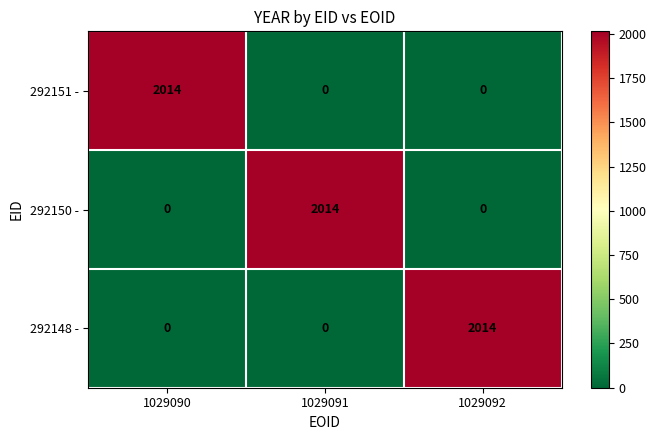

What is the spread (max minus min) of values at 1029090?

2014